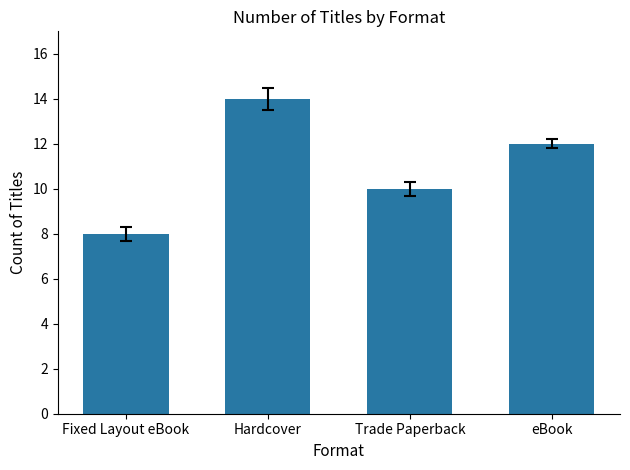

At which category does the chart reach its peak across all series?

Hardcover